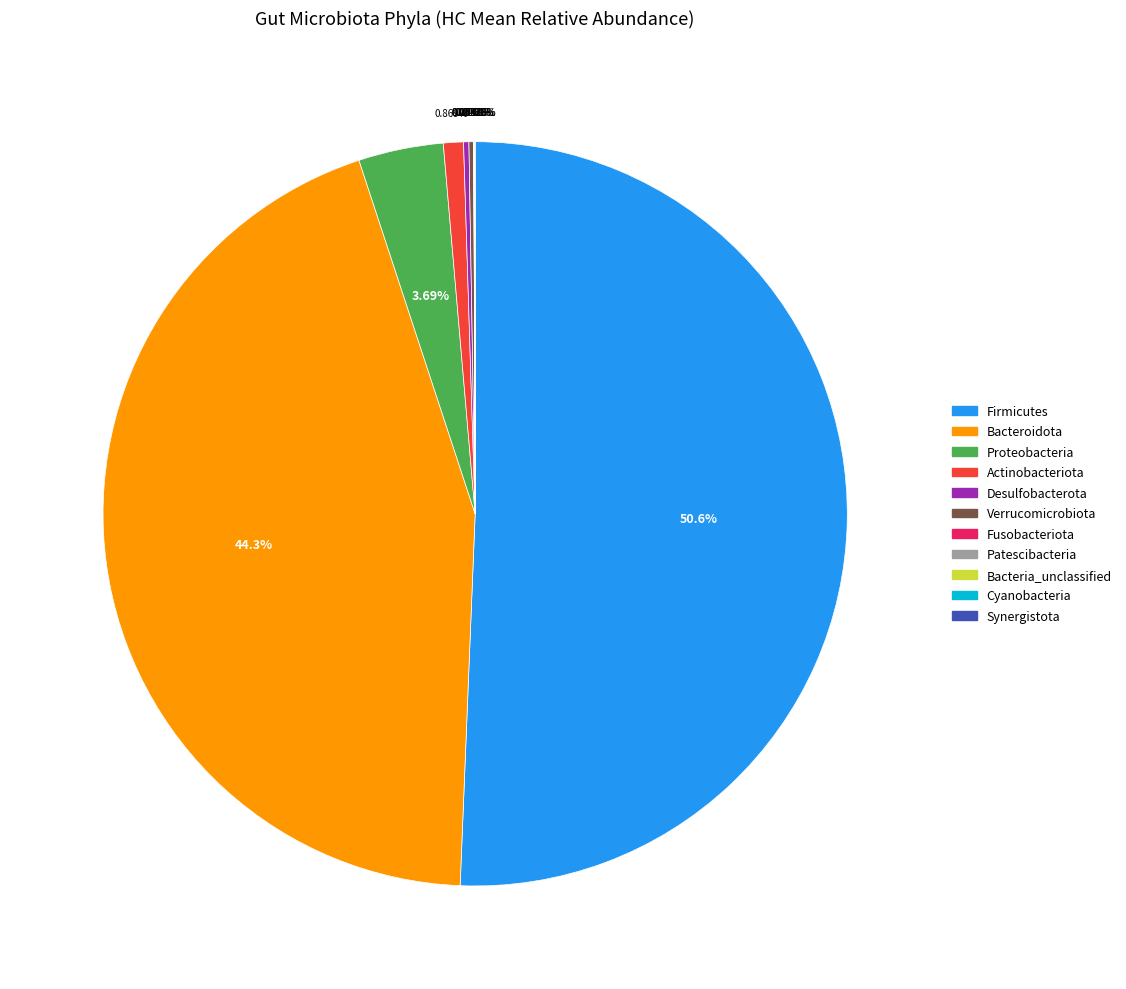

What is the majority slice?

Firmicutes